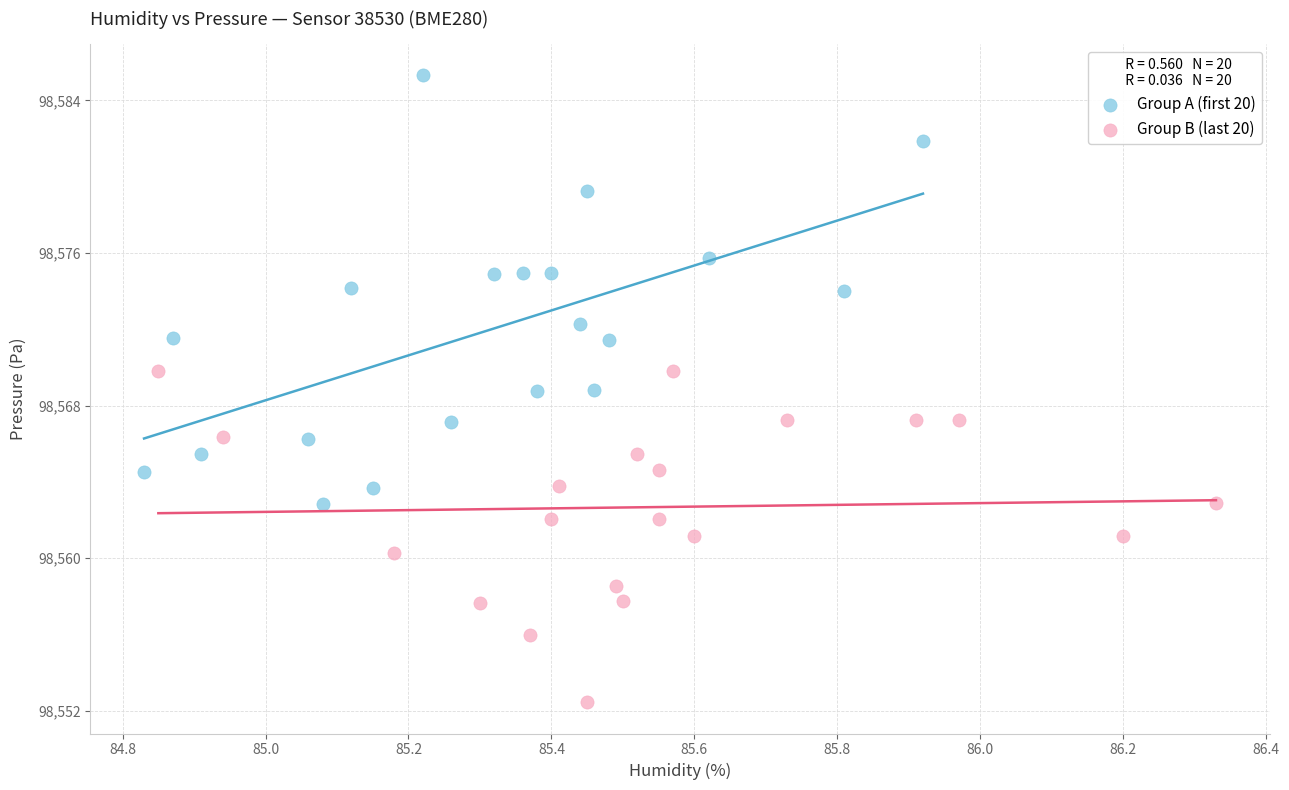

Which series contains the lowest Y value?

Group B (last 20)